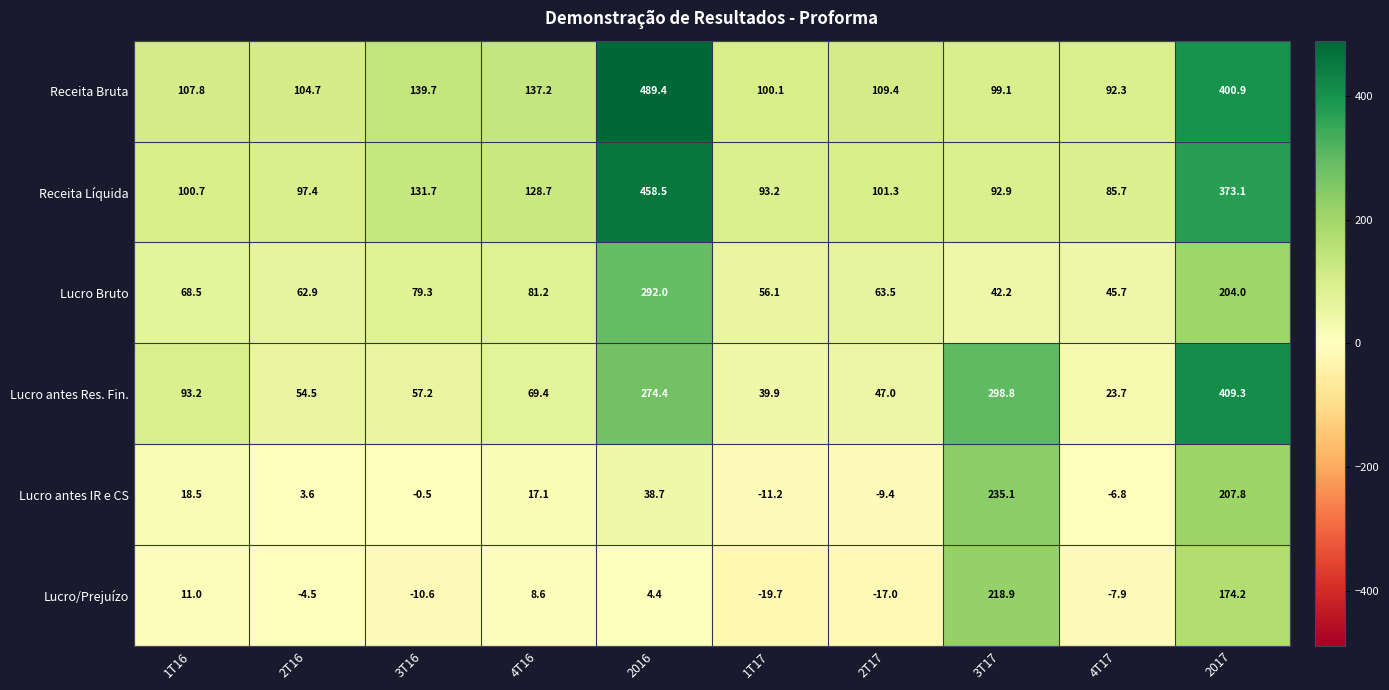

Which category has the highest value in the Lucro/Prejuízo series?

3T17